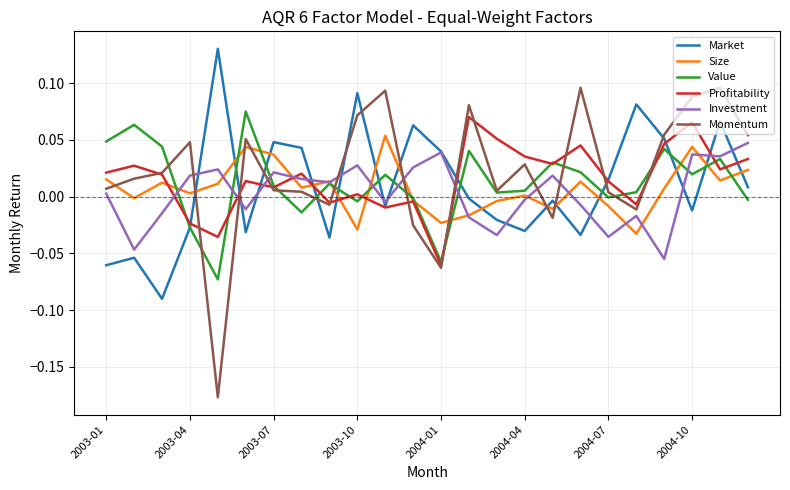

Which series has the widest spread of values?

Momentum